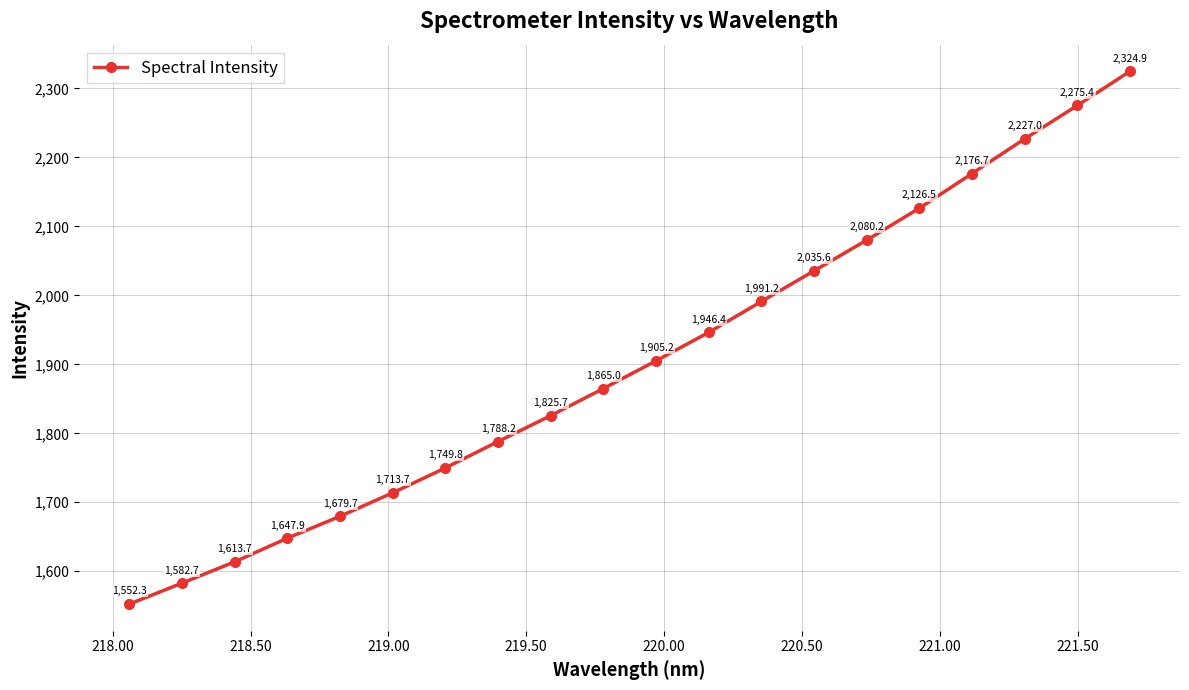

What is the value of the 11th point from the left?

1905.2